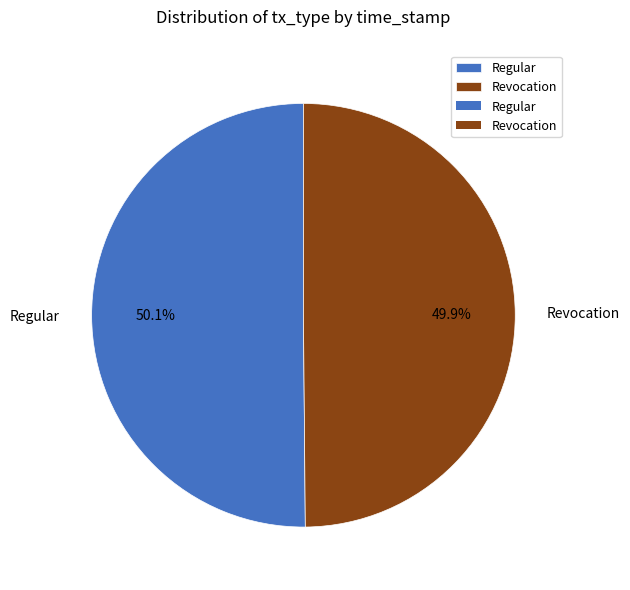

The Revocation slice represents 36% of the pie. True or false?

False